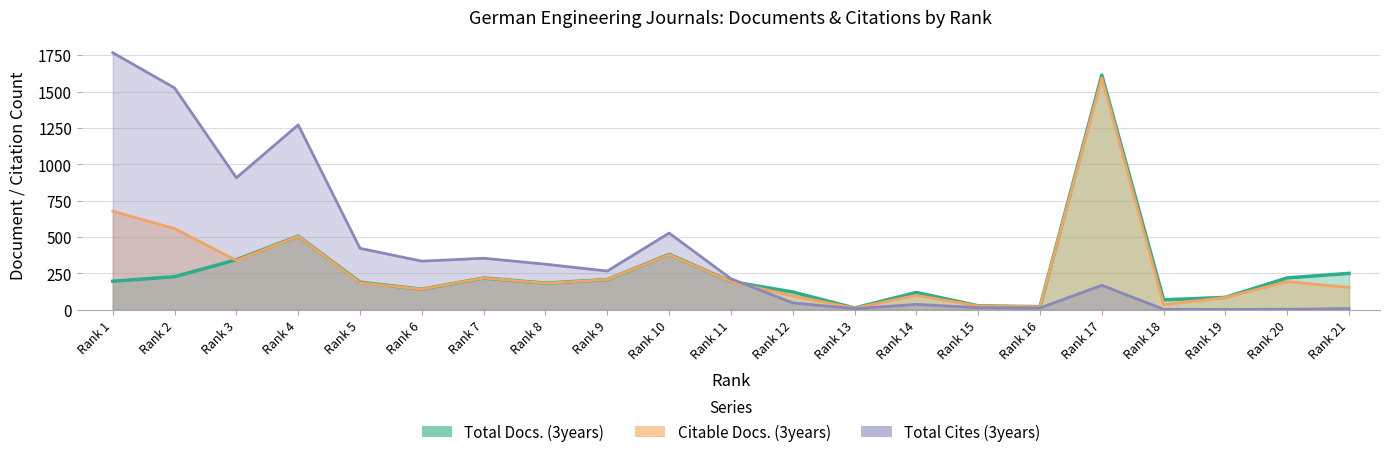

Which series has the widest spread of values?

Total Cites (3years)